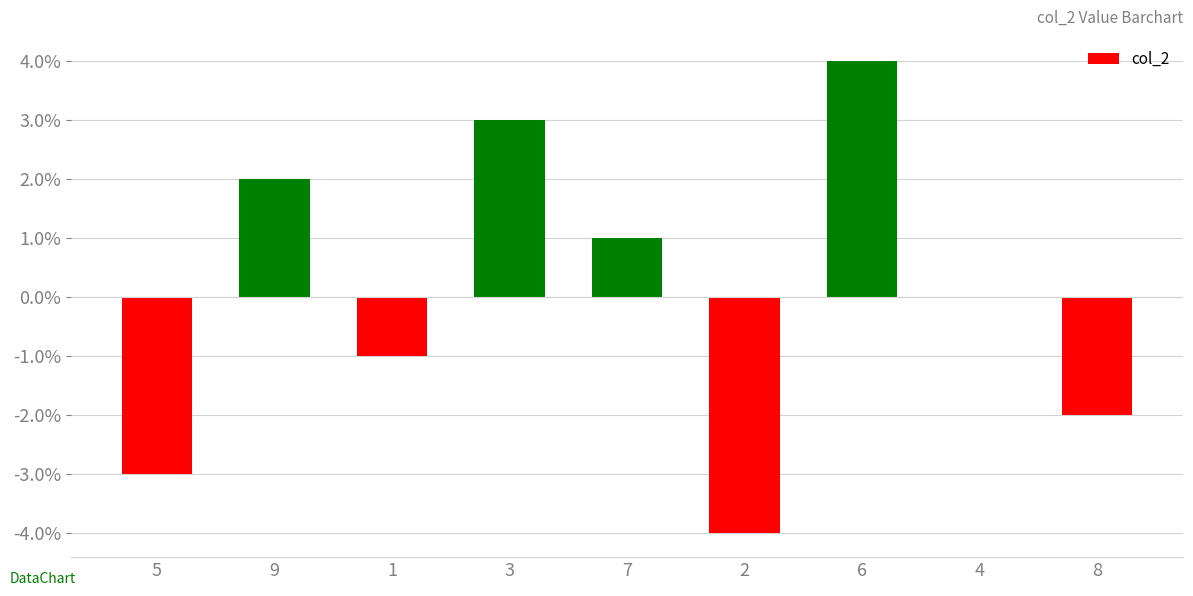

What is the approximate value at 8?

-2